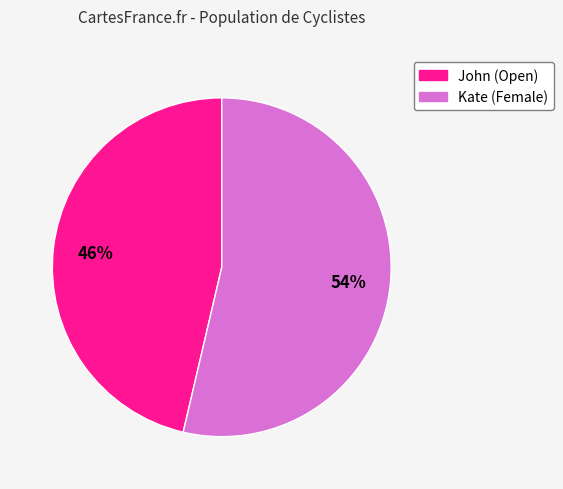

How many segments does this pie chart have?

2